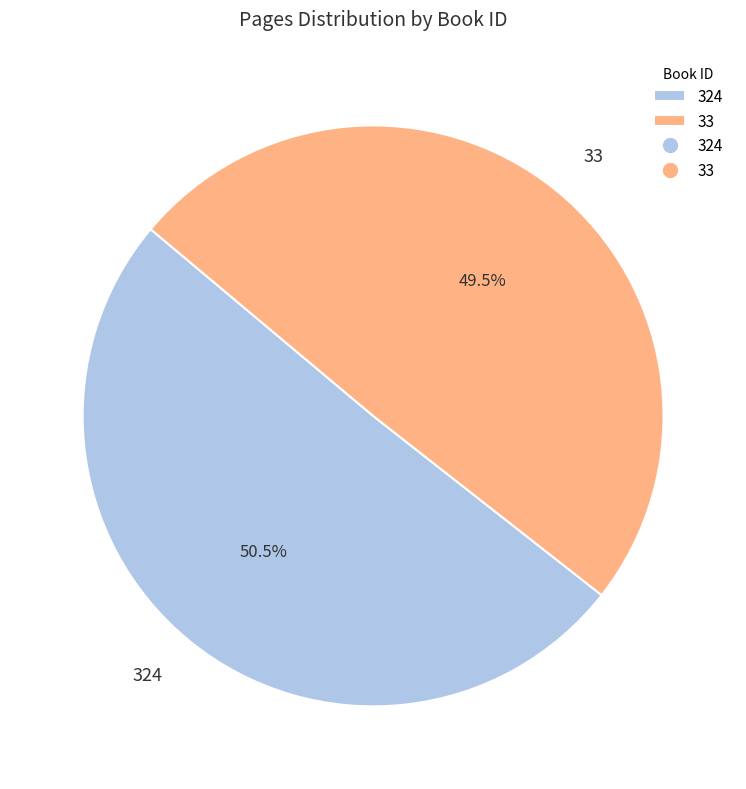

Combined, what portion of the pie is 33 and 324?

100.0%